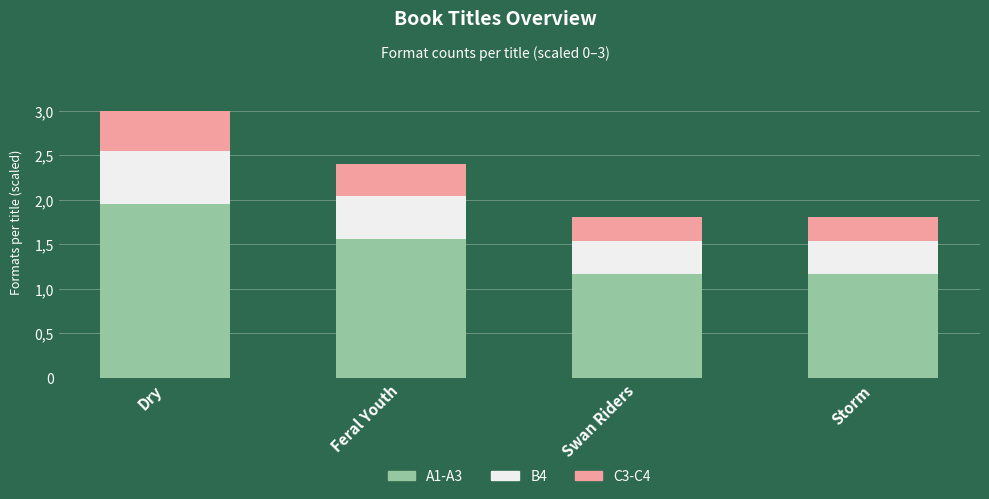

What are all the series names shown in the legend?

A1-A3, B4, C3-C4